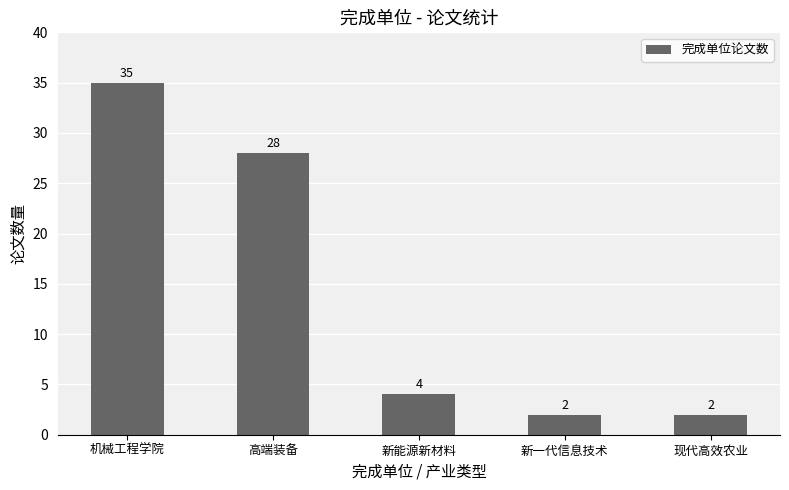

At which label is the value closest to 18?

高端装备